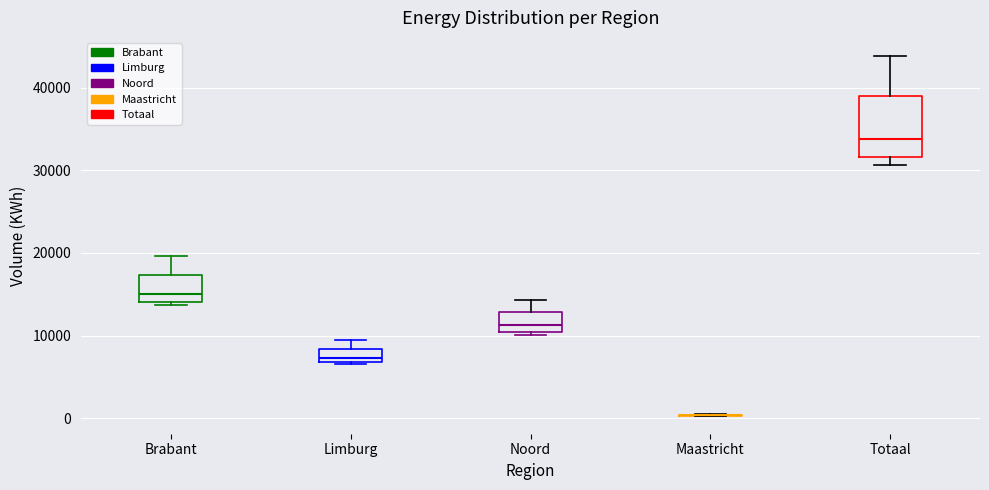

Reading left to right, transcribe this box plot: for each box, give where its median line is, the range the box spans, and where its two whiskers end, as read against the y-axis. The values are not printed on the chart, so give them approximately, as read against the axis.

Brabant: median 15000, box 14000 to 17000, whiskers 14000 (just below the box's lower edge) to 20000
Limburg: median 7000 (just above the box's lower edge), box 7000 to 8000, whiskers 7000 to 9000
Noord: median 11000, box 10000 to 13000, whiskers 10000 (just below the box's lower edge) to 14000
Maastricht: box collapsed to a line at 0, whiskers 0 to 0
Totaal: median 34000, box 32000 to 39000, whiskers 31000 to 44000